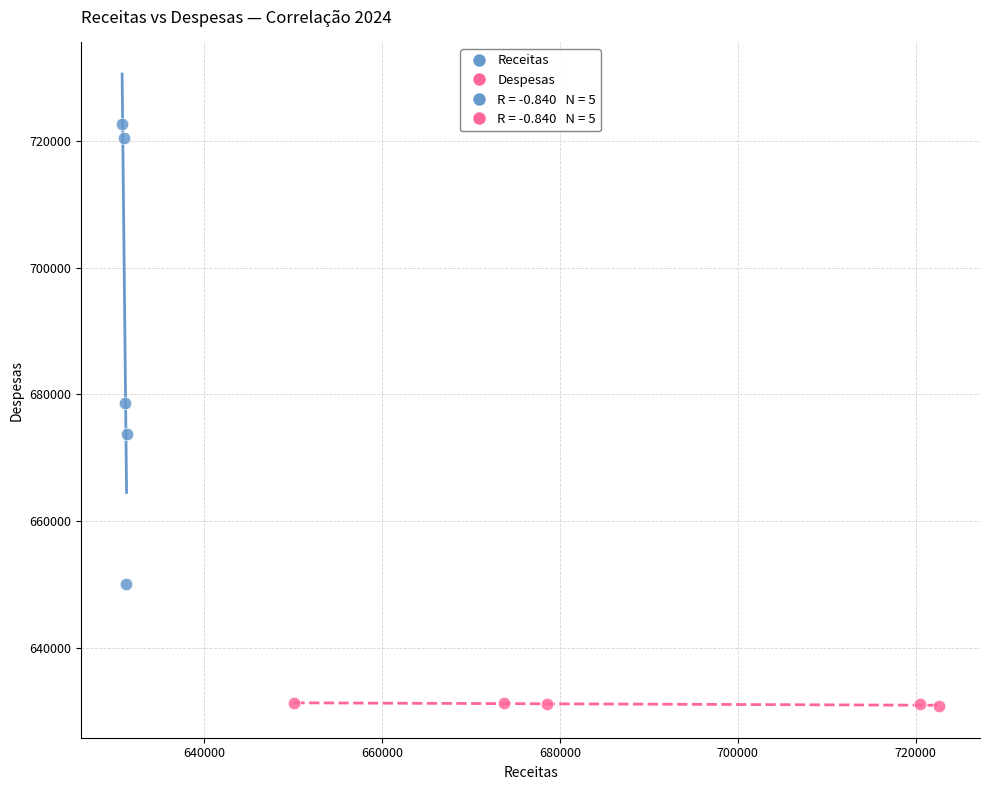

Which series contains the highest Y value?

Receitas